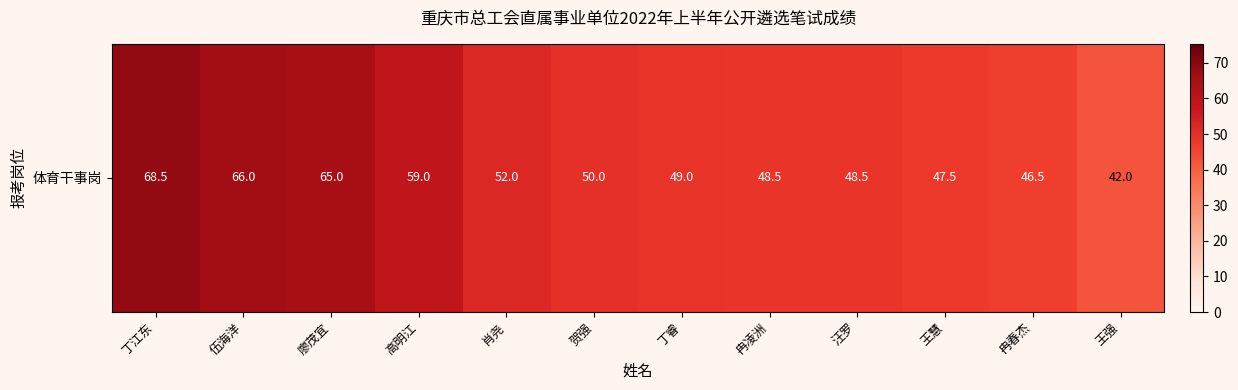

What value does the data have at 冉春杰?

46.5